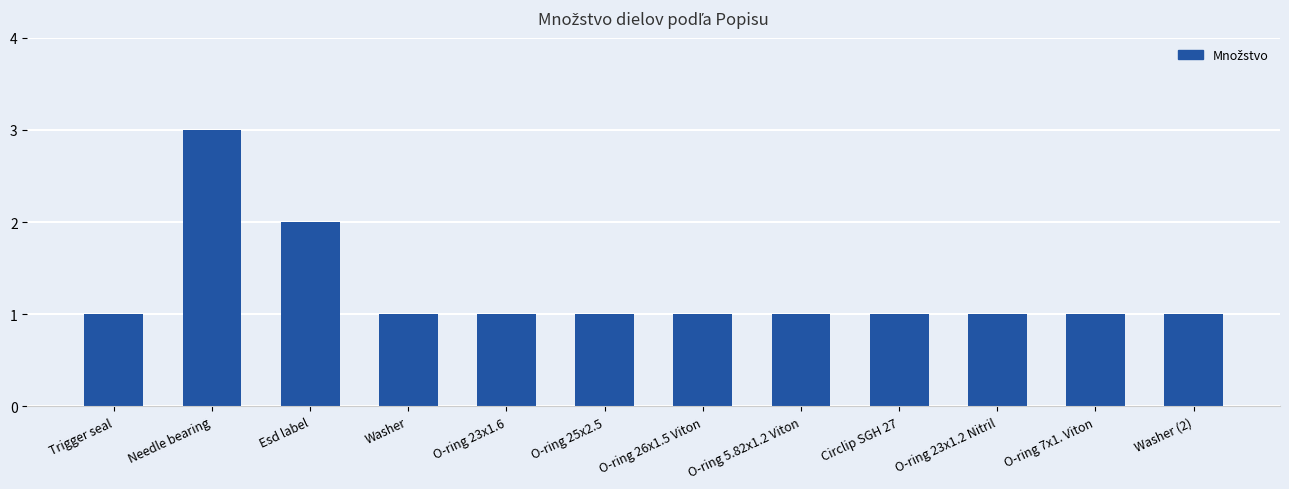

What is the label of the 5th bar from the left?

O-ring 23x1.6